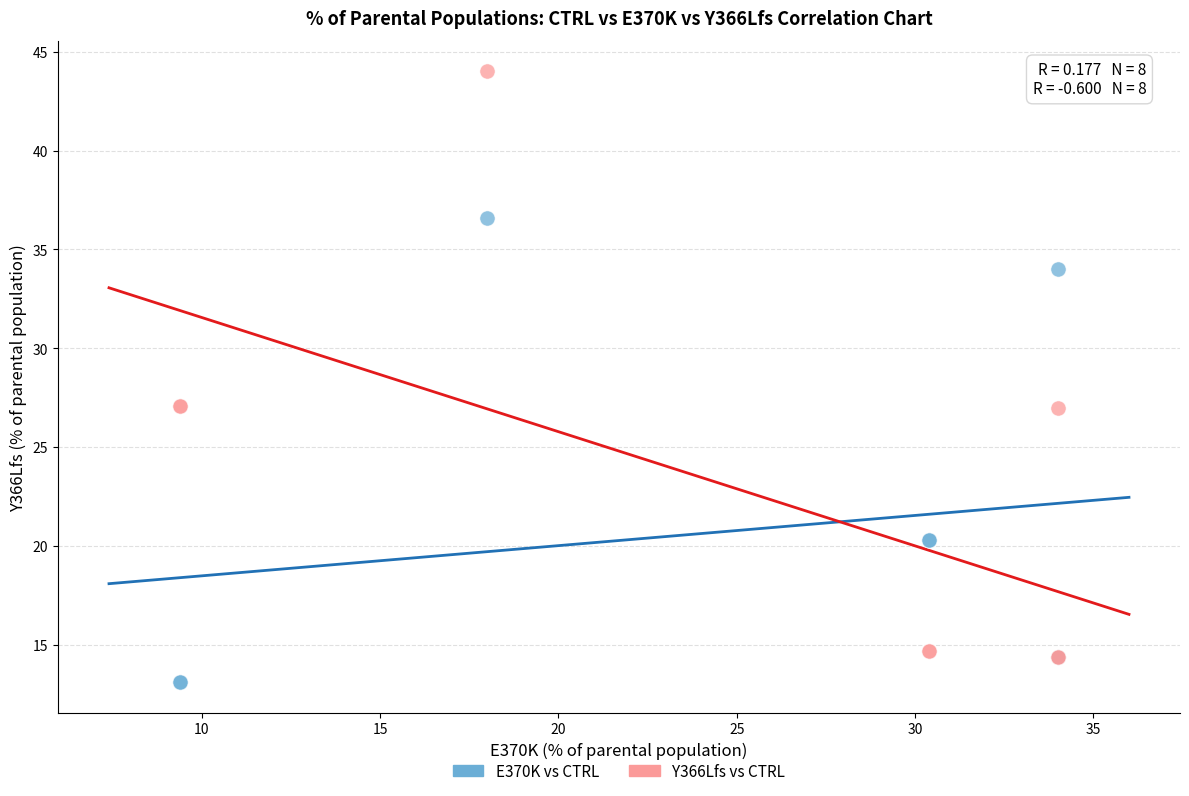

Which series has the largest Y range (max minus min)?

Y366Lfs vs CTRL